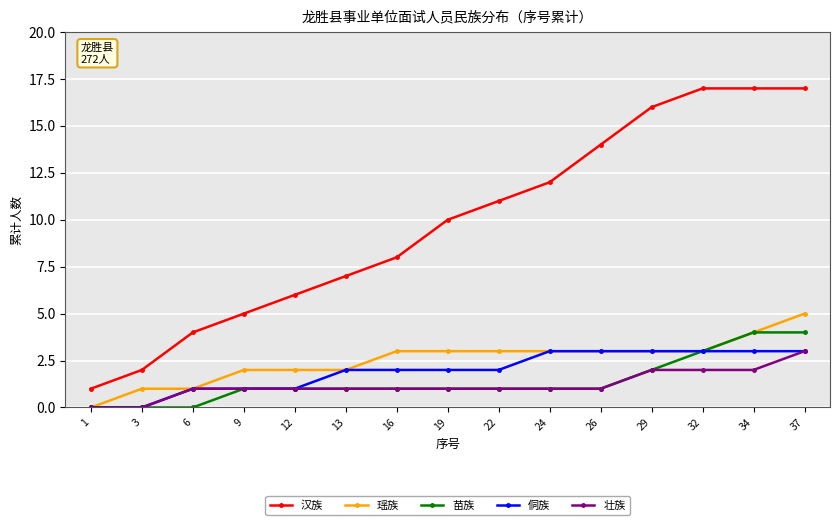

What is the average value of the 苗族 series?

1